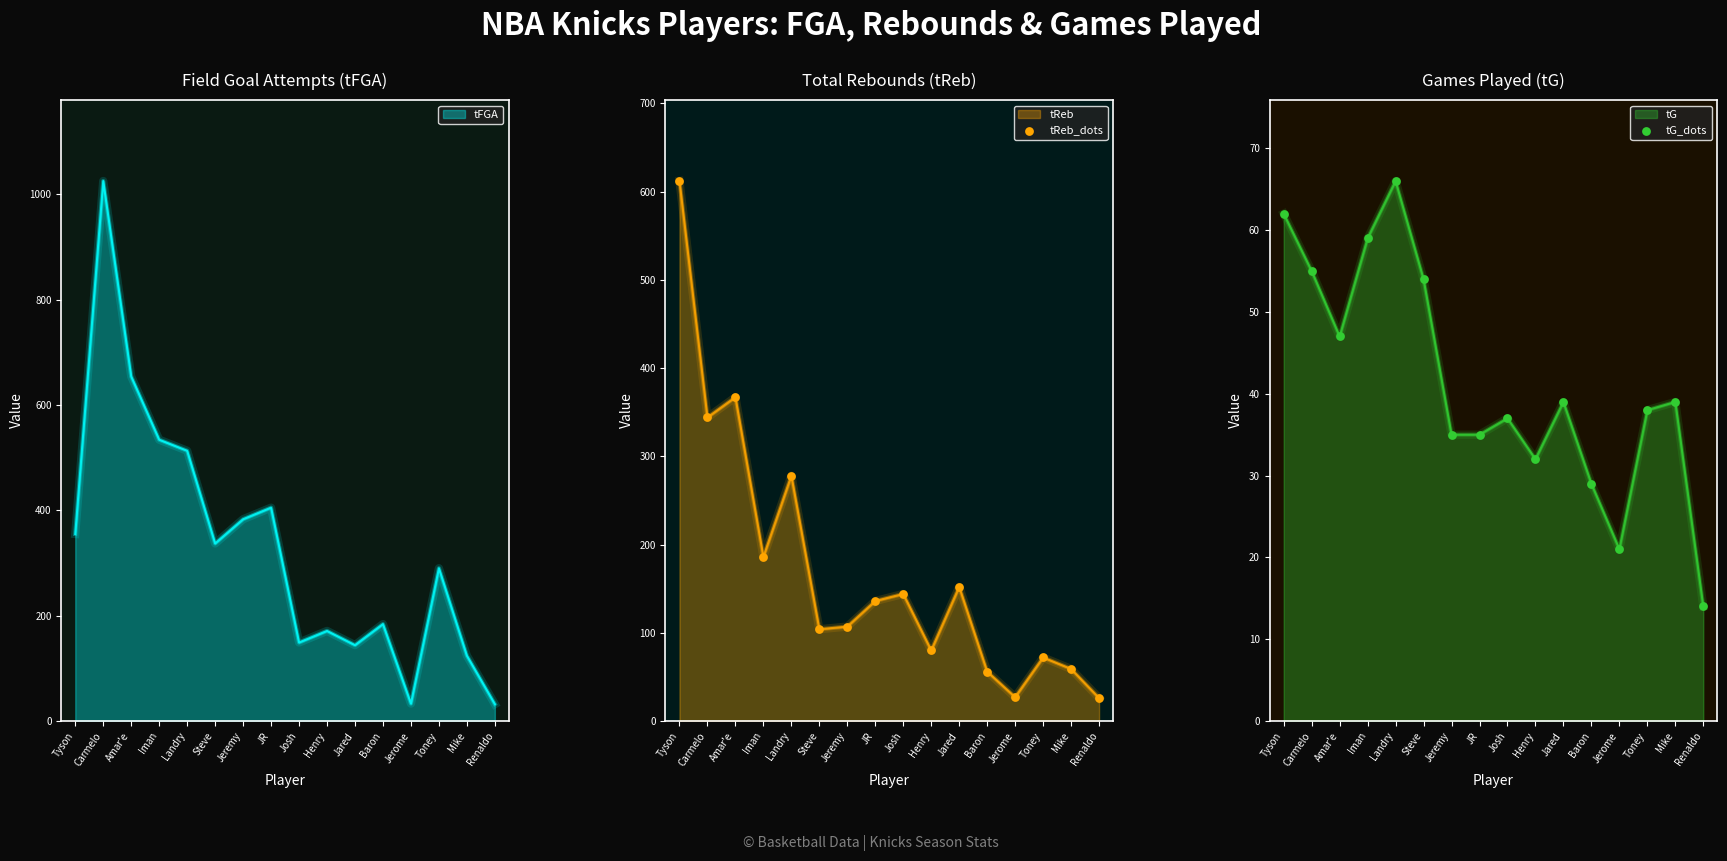

Which series reaches the maximum Y coordinate?

tReb_dots